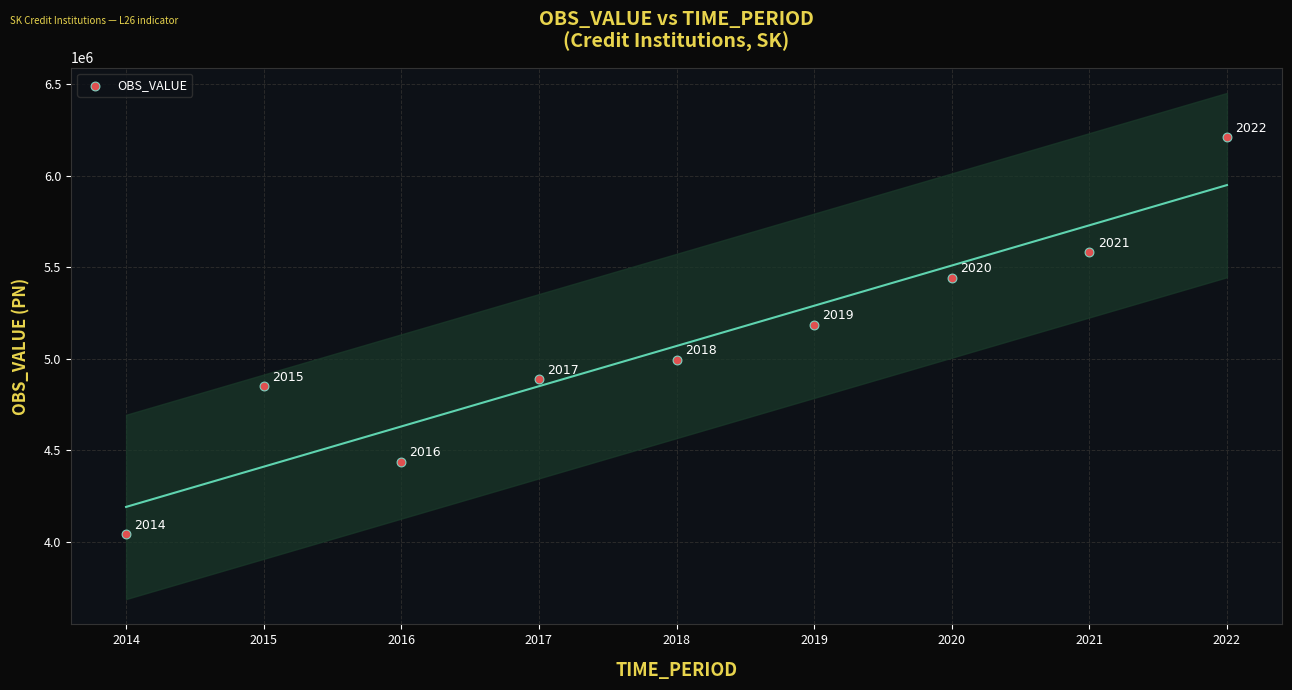

What is the range of X values (max minus min)?

8